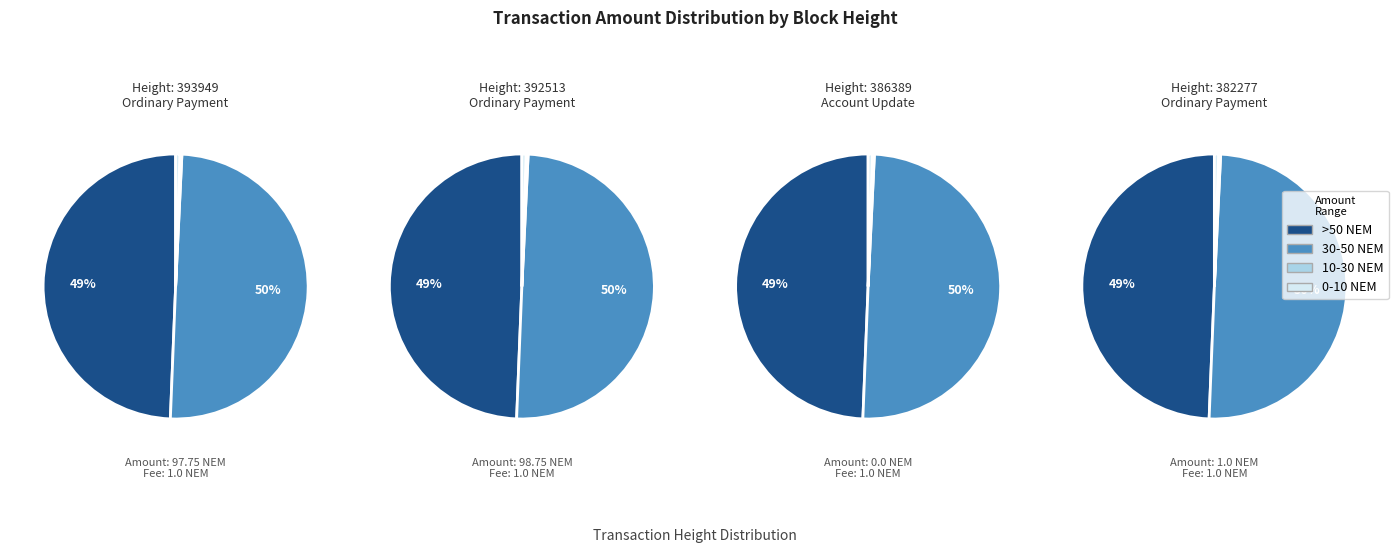

How much of the chart is everything except Ordinary Payment (393949)?

50.5%